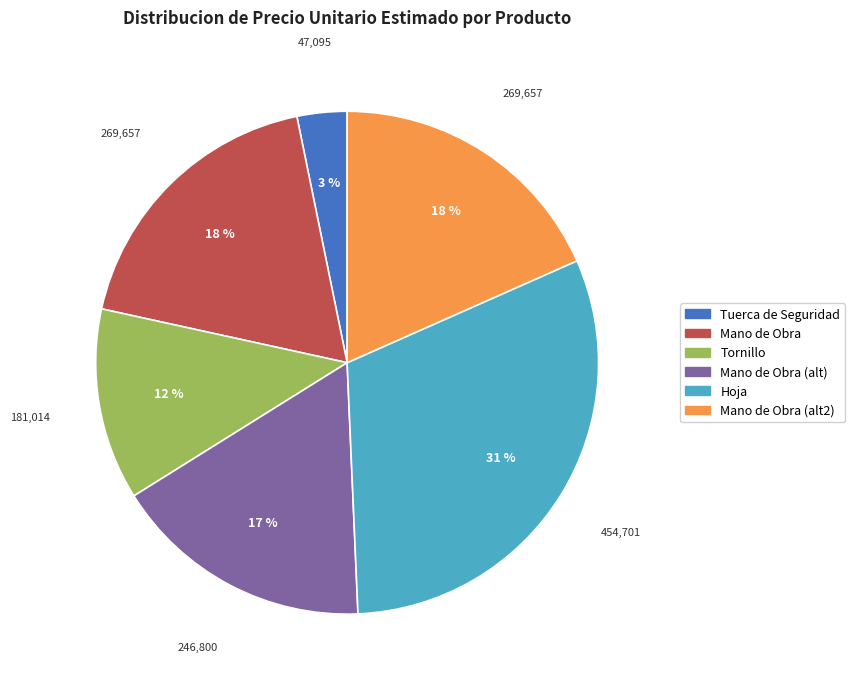

How many segments does this pie chart have?

6